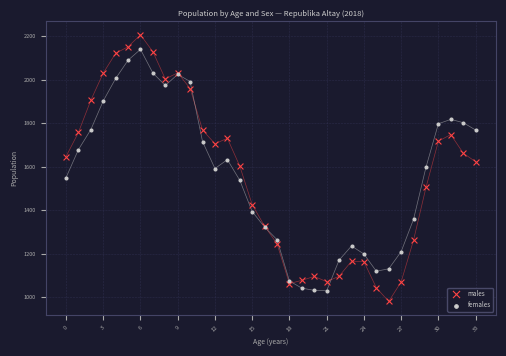

Which series has the widest spread of Y values?

males